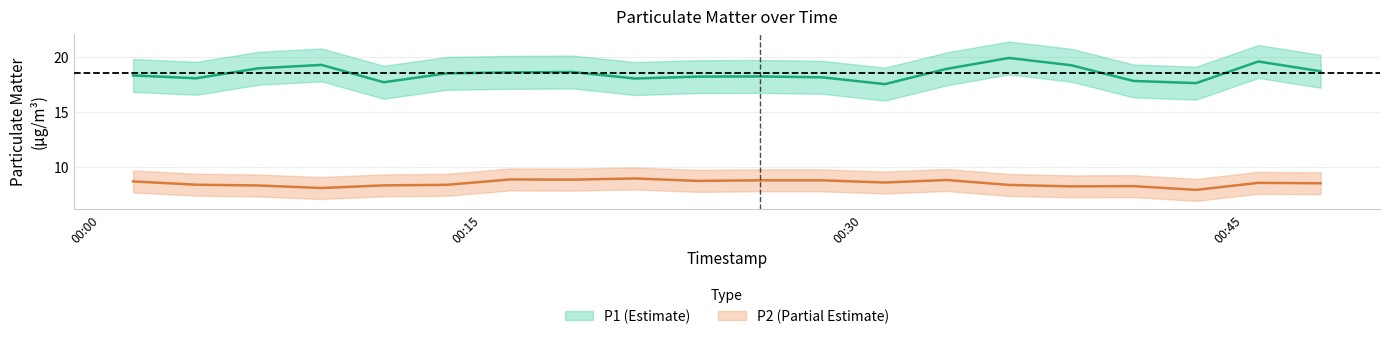

Which has a higher value, 2023-03-01T00:28:24 or 2023-03-01T00:30:52?

2023-03-01T00:28:24